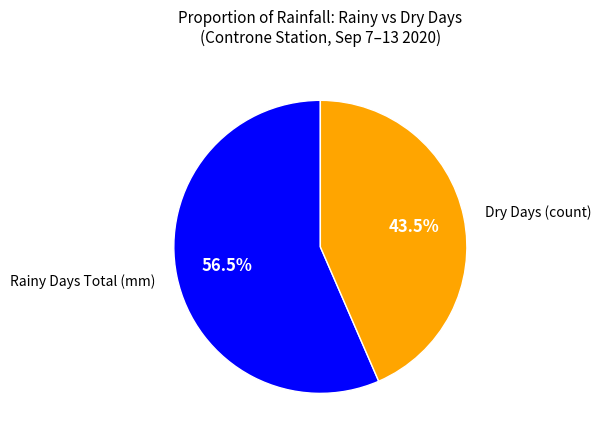

Between Dry Days (count) and Rainy Days Total (mm), which is larger?

Rainy Days Total (mm)